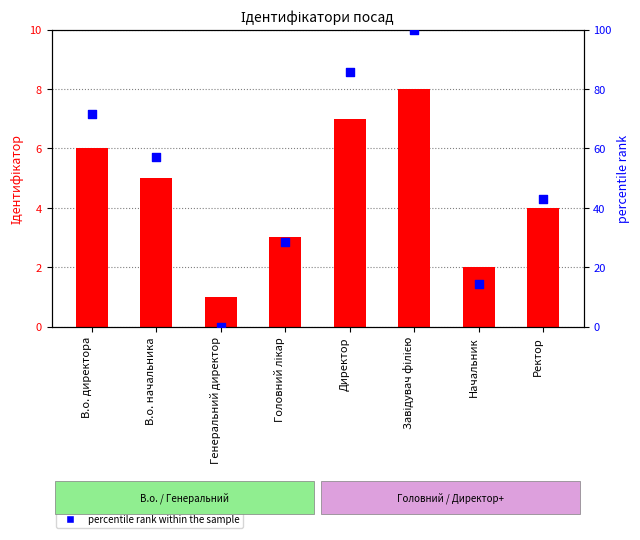

Which series has the largest Y range (max minus min)?

percentile rank within the sample